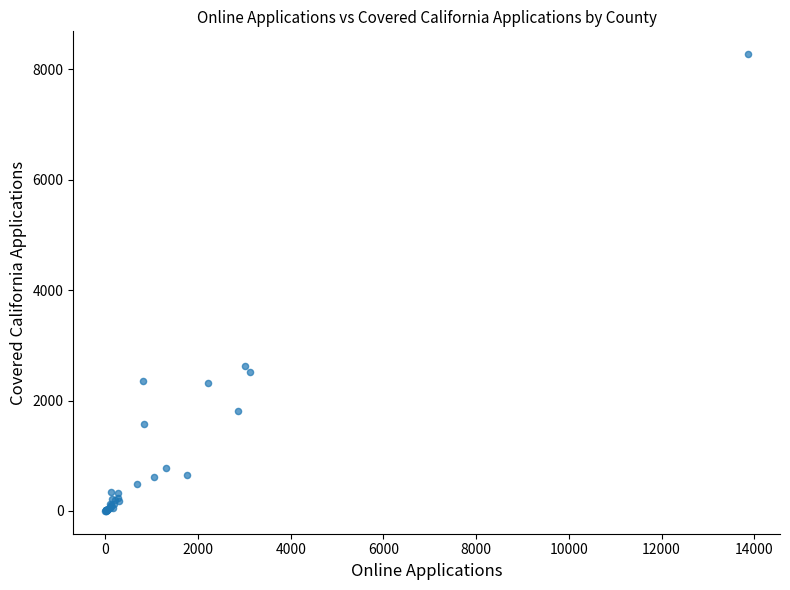

What Y value in the scatter plot is closest to 4137?

2623